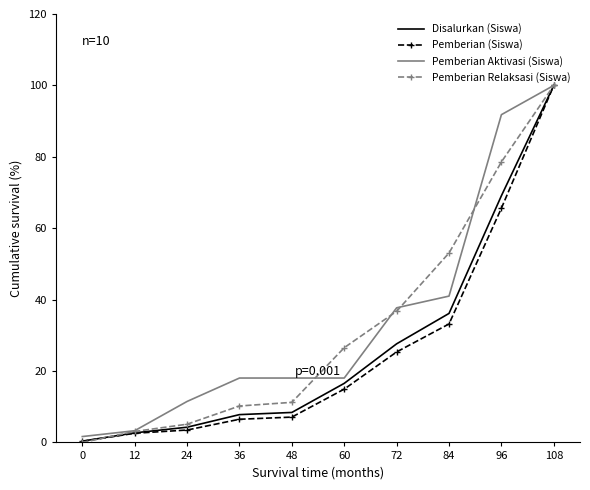

Reading left to right, extract all data points from this chart.

Disalurkan (Siswa): 0.4	2.7	4.3	7.8	8.4	16.5	27.6	36.1	69.1	100.0
Pemberian (Siswa): 0.3	2.6	3.5	6.5	7.1	14.9	25.3	33.2	65.6	100.0
Pemberian Aktivasi (Siswa): 1.6	3.3	11.5	18.0	18.0	18.0	37.7	41.0	91.8	100.0
Pemberian Relaksasi (Siswa): 0.0	3.1	5.1	10.2	11.2	26.5	36.7	53.1	78.6	100.0